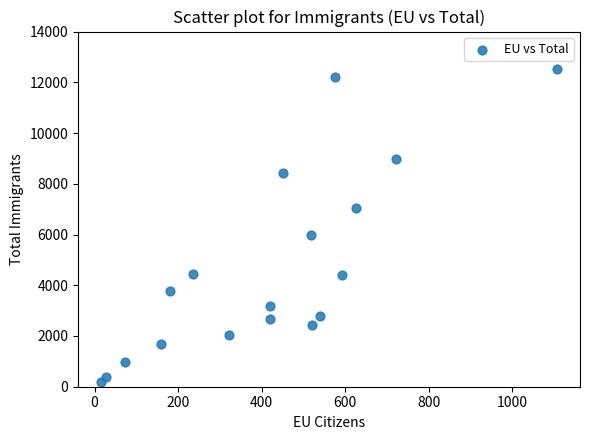

What is the range of X values (max minus min)?

1093